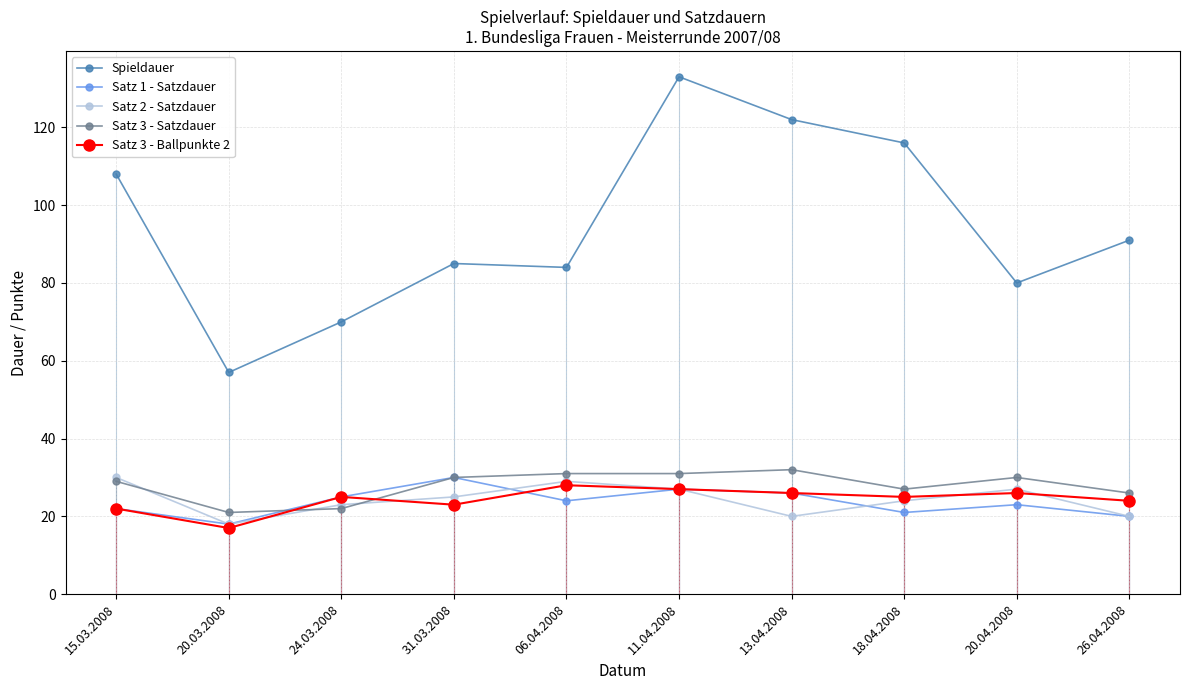

What is the label of the 1st point from the left?

15.03.2008